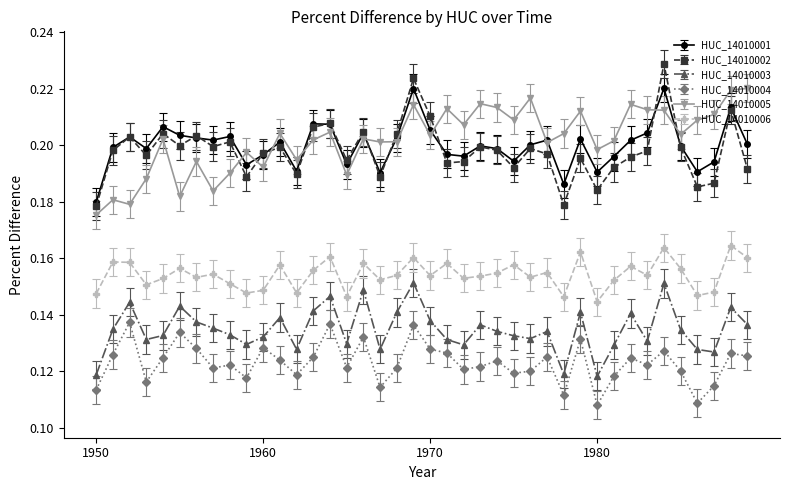

At how many categories does at least one series exceed 0?

40